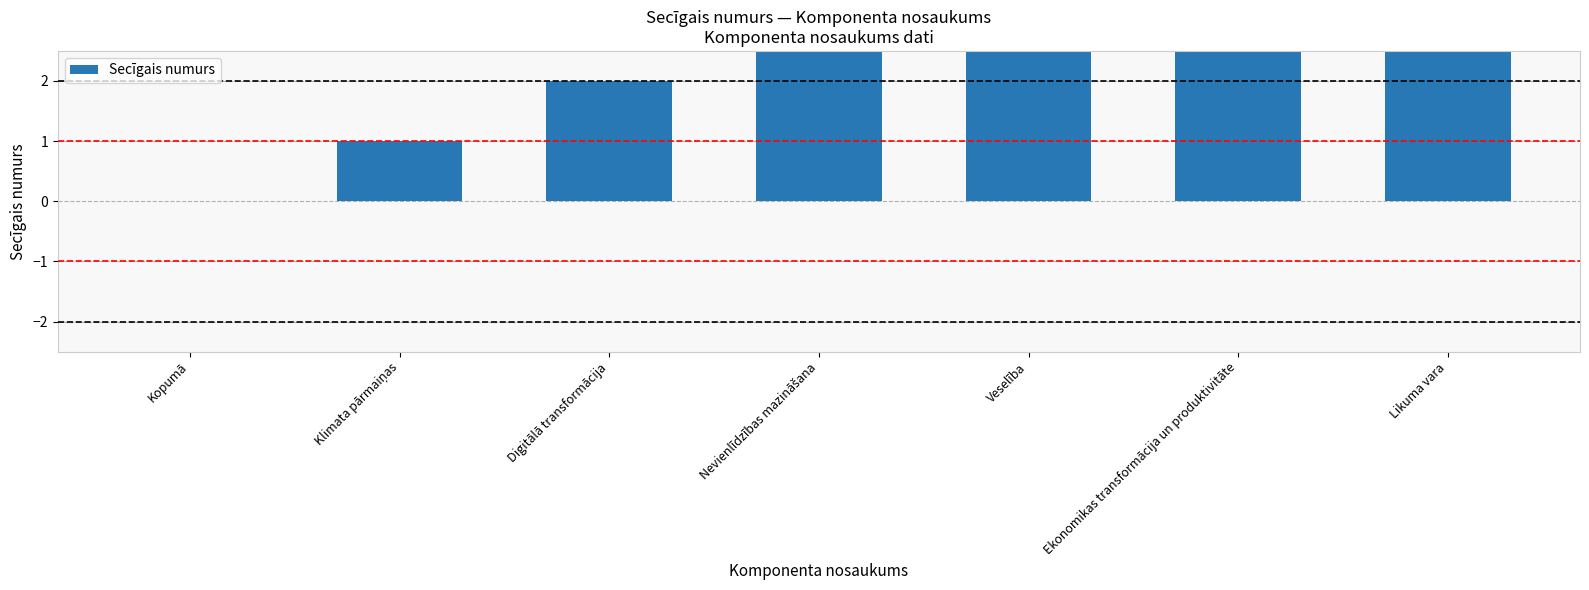

What is the ratio of the value at Veselība to the value at Likuma vara?

0.7